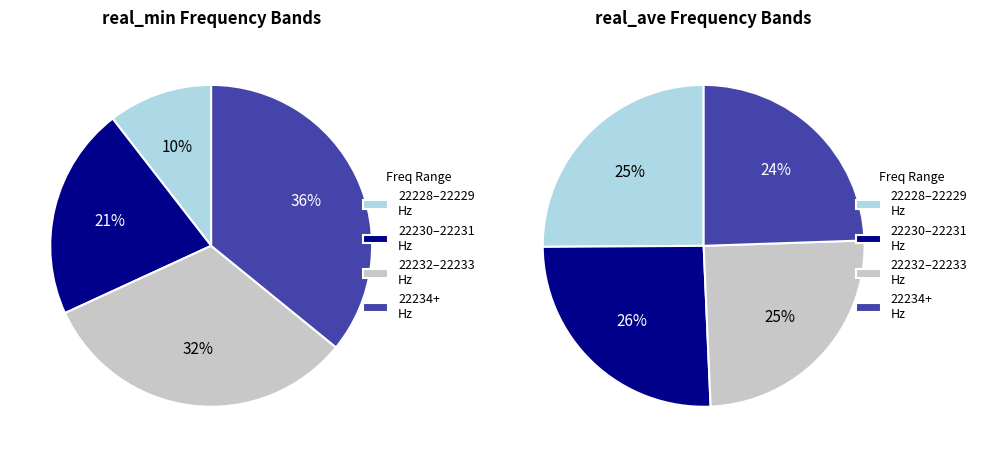

Count the number of slices in the pie.

8